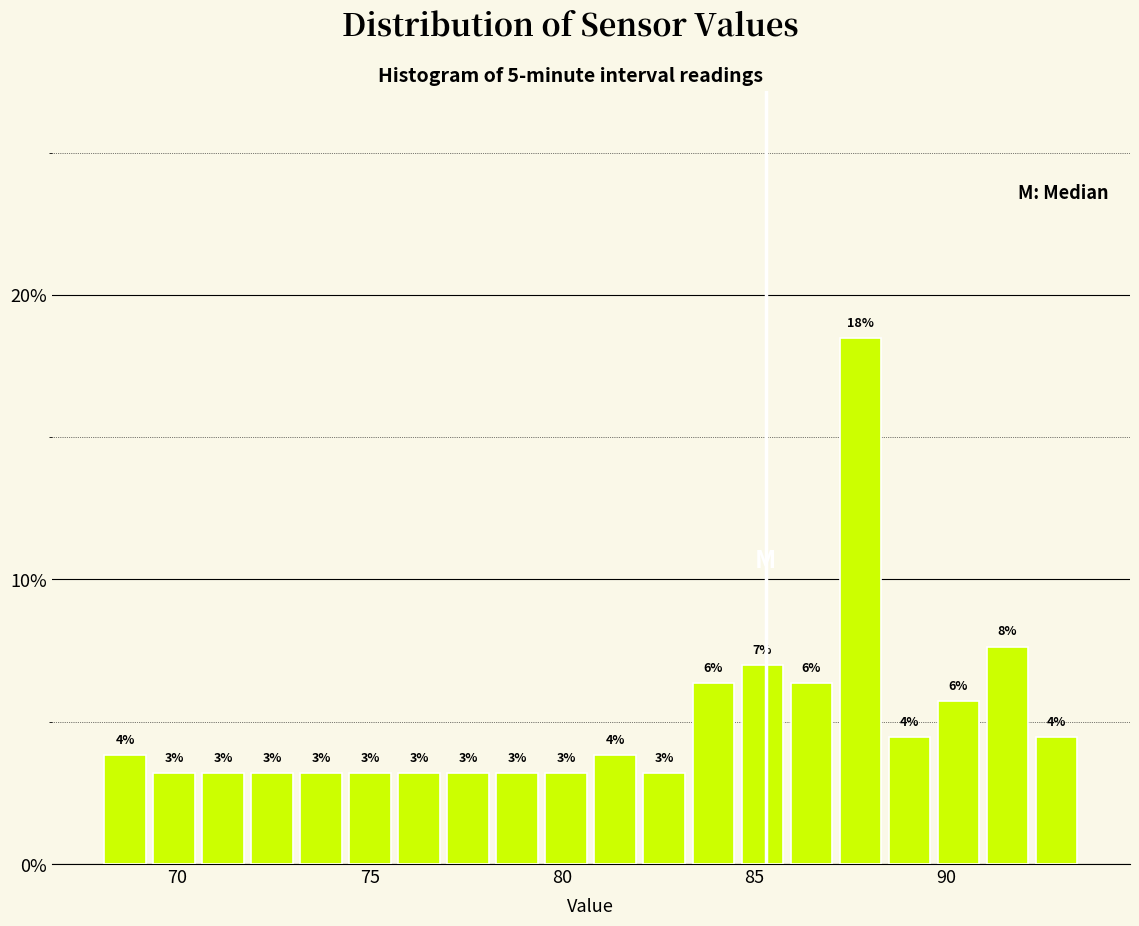

Around what value on the x-axis is the tallest bar? Give the approximate position of its centre, as read against the axis.

88.0